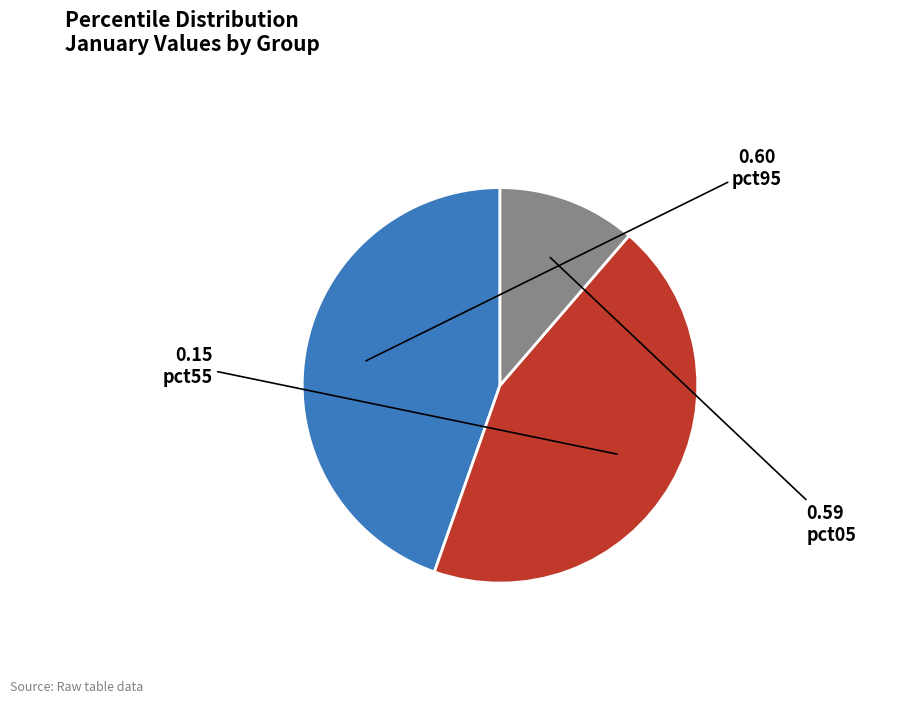

True or false: pct55 accounts for 44% of the total.

True